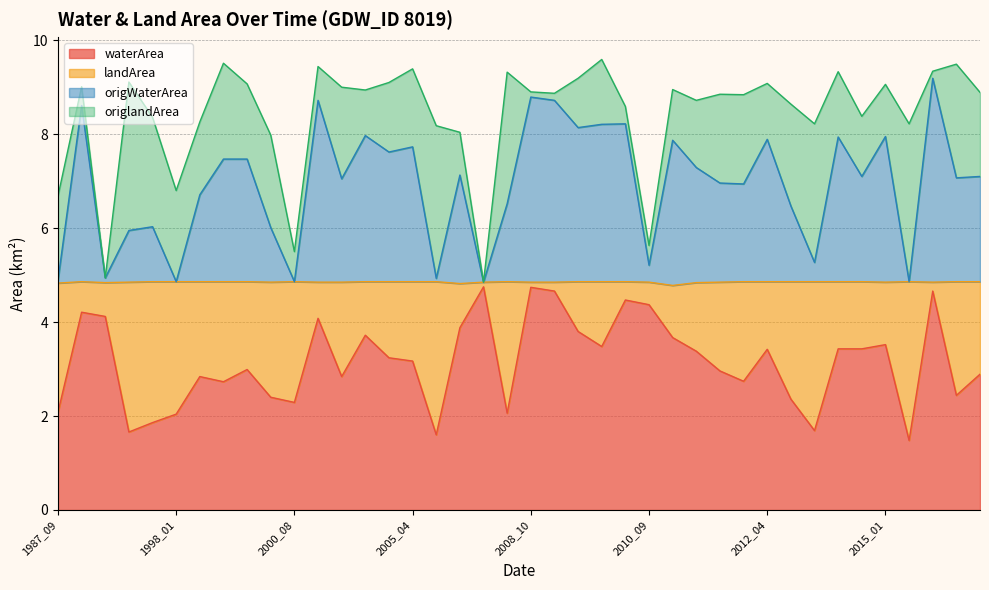

At which category does the chart reach its peak across all series?

2006_09